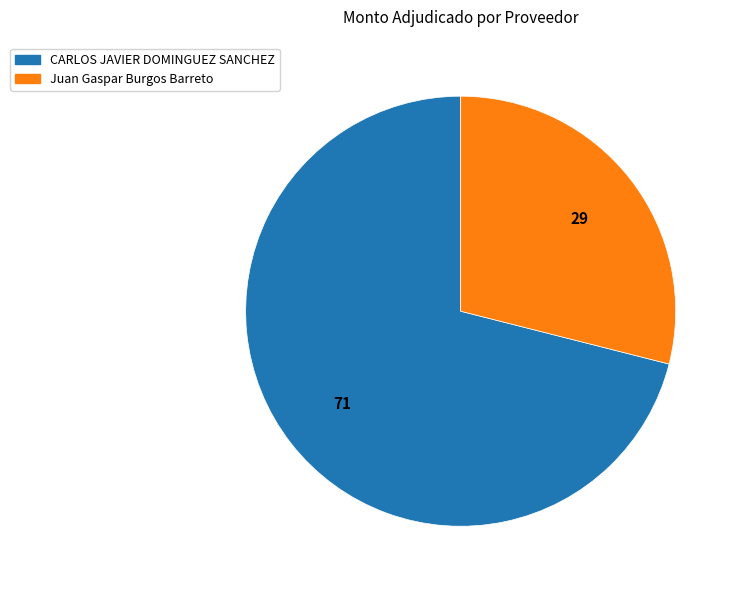

What is the smallest slice in the pie chart?

Juan Gaspar Burgos Barreto